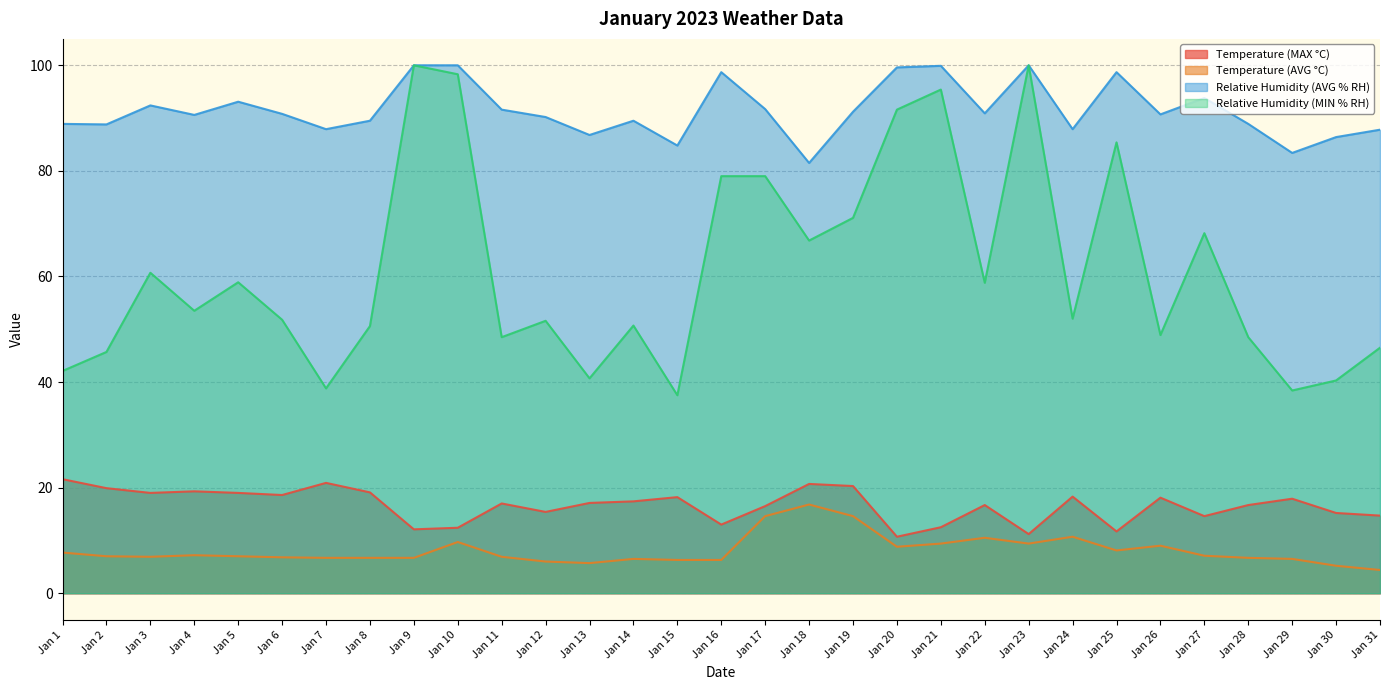

True or false: Temperature (AVG °C) and Relative Humidity (AVG % RH) cross at least once.

False